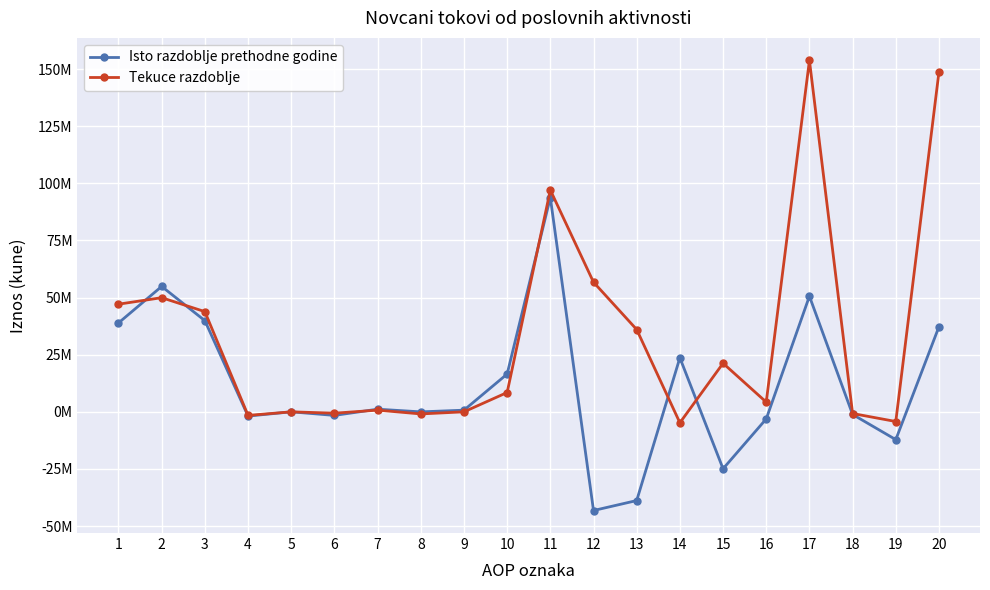

What are all the series names shown in the legend?

Isto razdoblje prethodne godine, Tekuce razdoblje